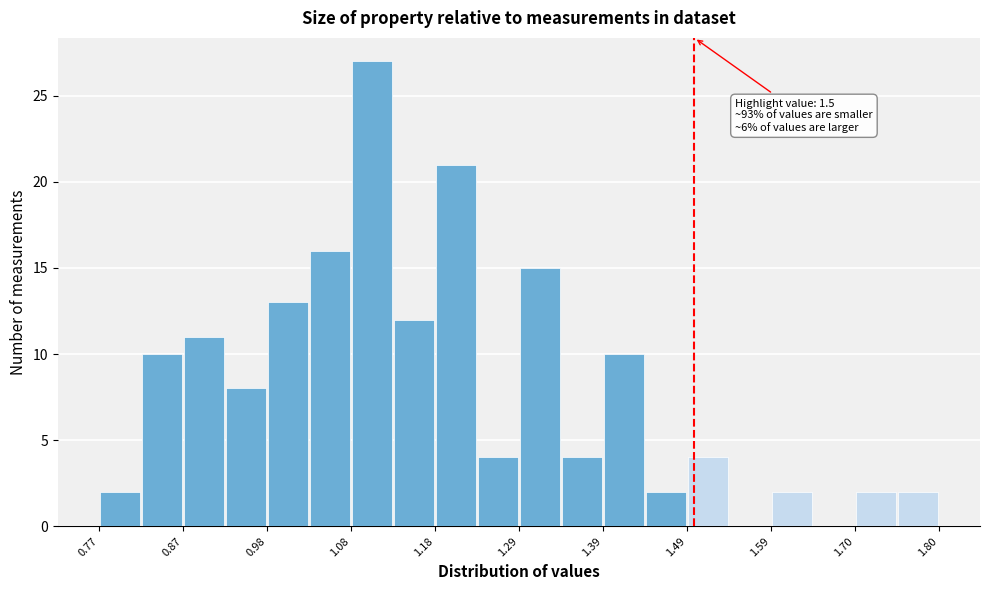

Read against the x-axis, roughly where is the centre of the tallest bar?

1.10